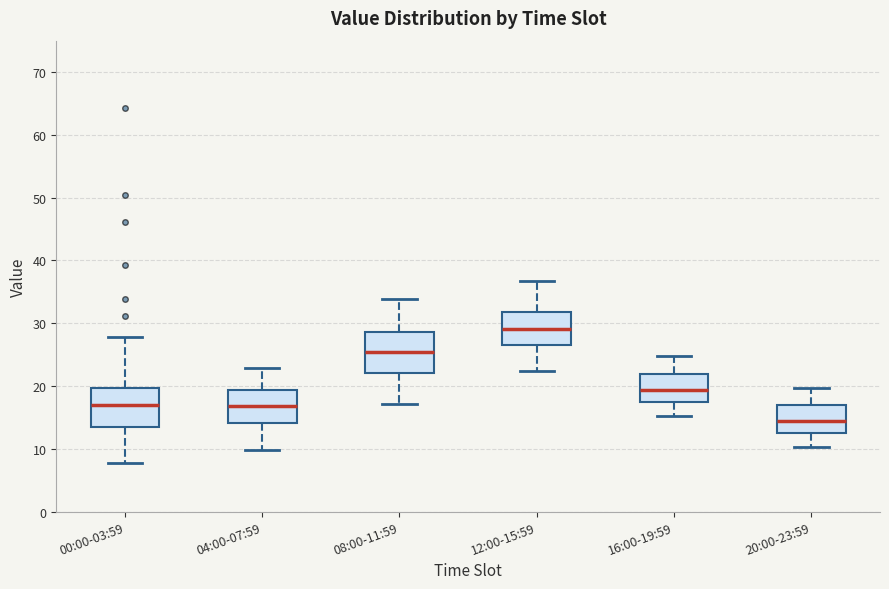

Where does the upper whisker of the box for 12:00-15:59 end on the y-axis? The values are not printed on the chart, so give them approximately, as read against the axis.

37